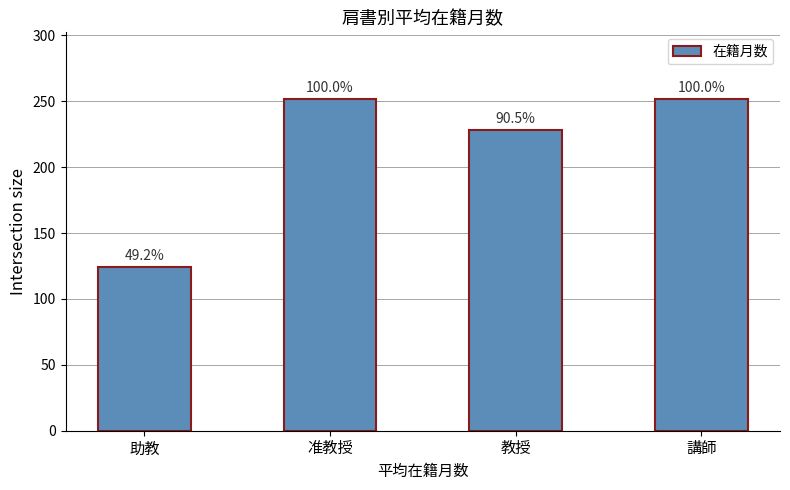

What is the label of the 4th bar from the right?

助教